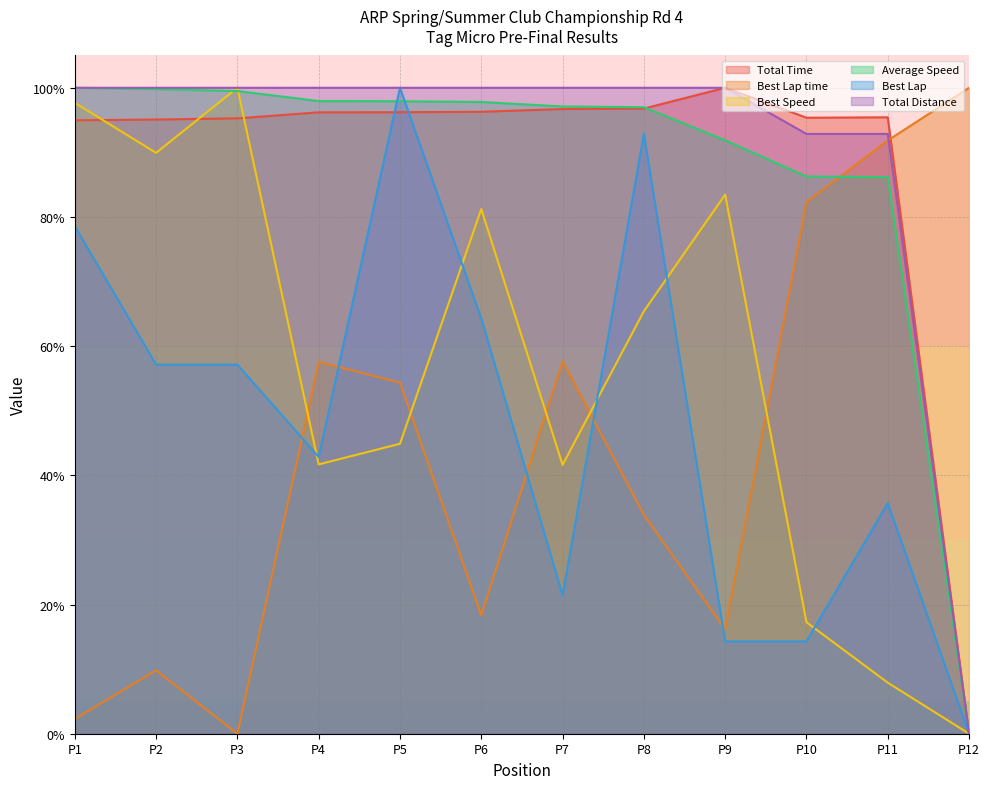

What is the sum of the Total Time values at P1 and P3?

190.2